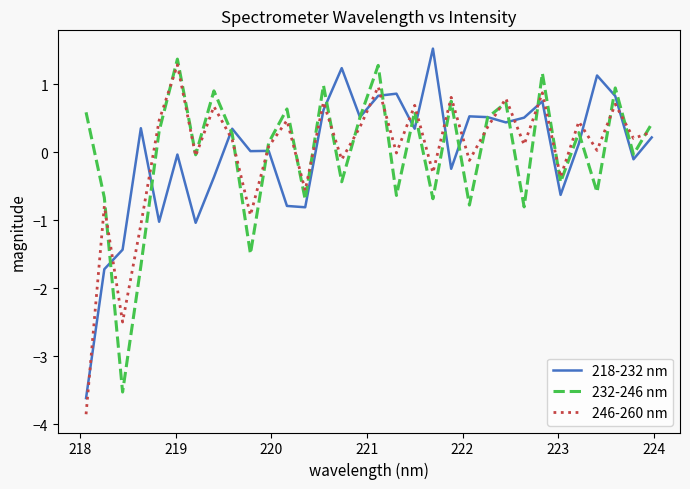

How many lines are shown in the chart?

3